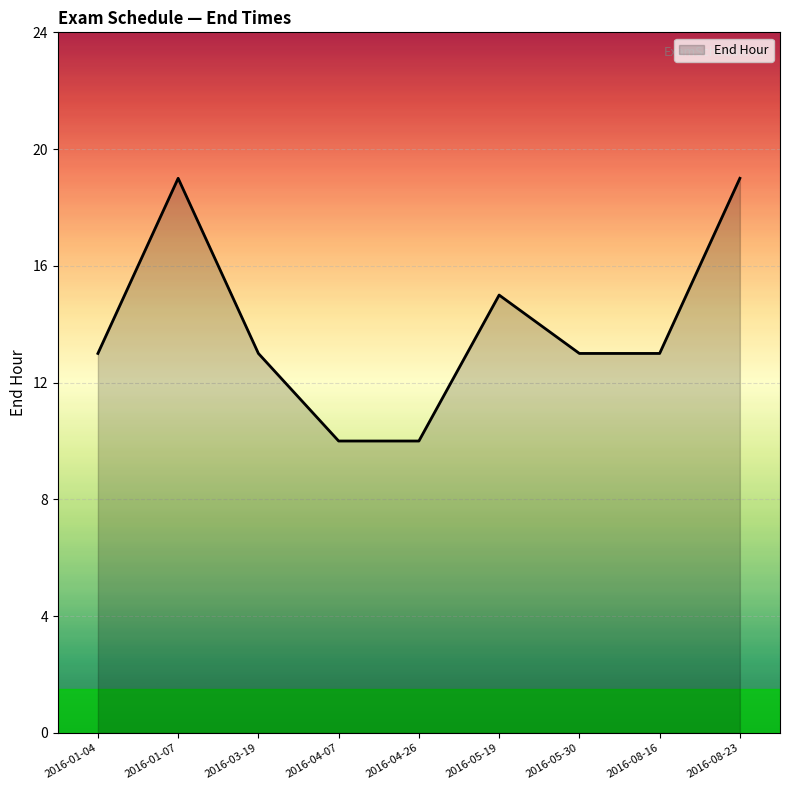

Is it true that the value at 2016-04-26 is 10?

True